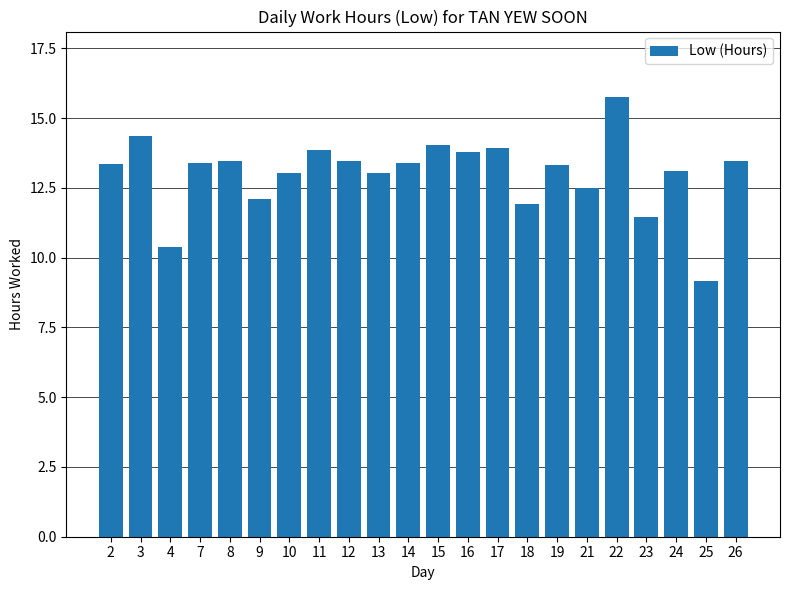

At which label does the data first exceed 13?

2